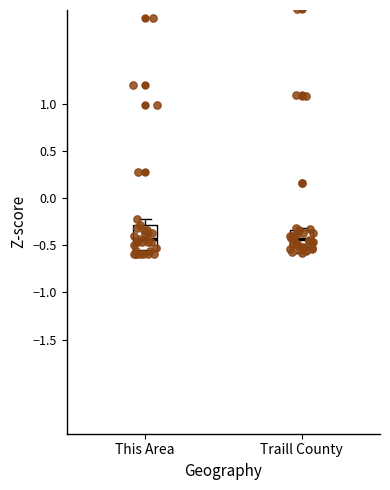

Where does the upper whisker of the box for This Area end on the y-axis? The values are not printed on the chart, so give them approximately, as read against the axis.

-0.20